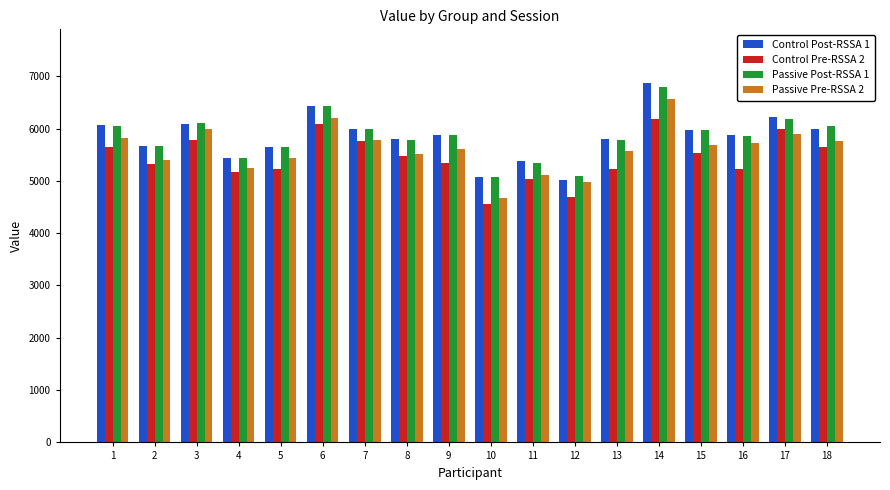

What is the spread (max minus min) of values at 5?

434.2